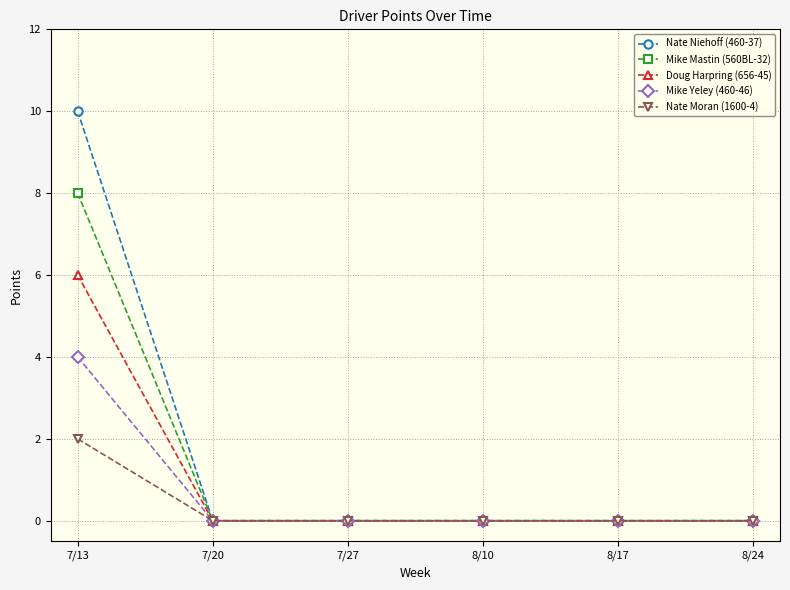

Is it true that Doug Harpring (656-45) equals 3 at 8/17?

False